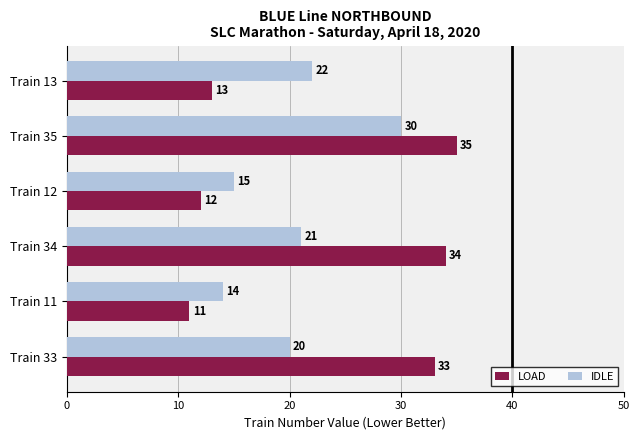

Which series has the largest total across all categories?

LOAD